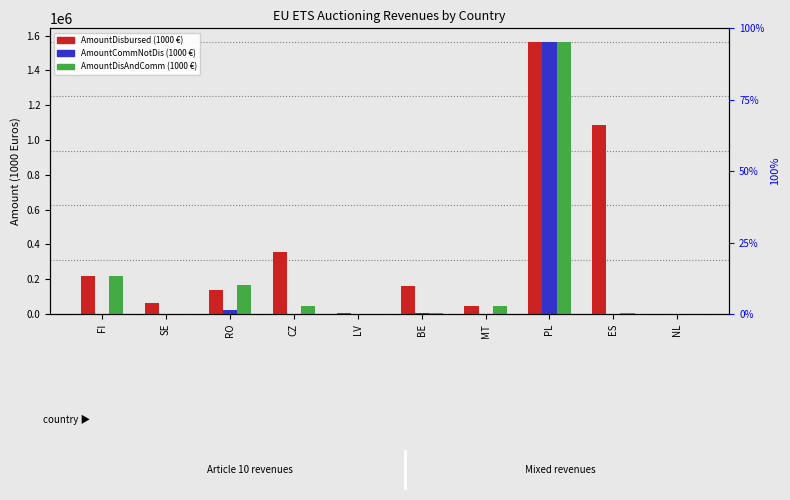

Is the value of AmountDisAndComm_1000 Euros at MT greater than the value of AmountCommNotDis_1000 Euros at LV?

Yes